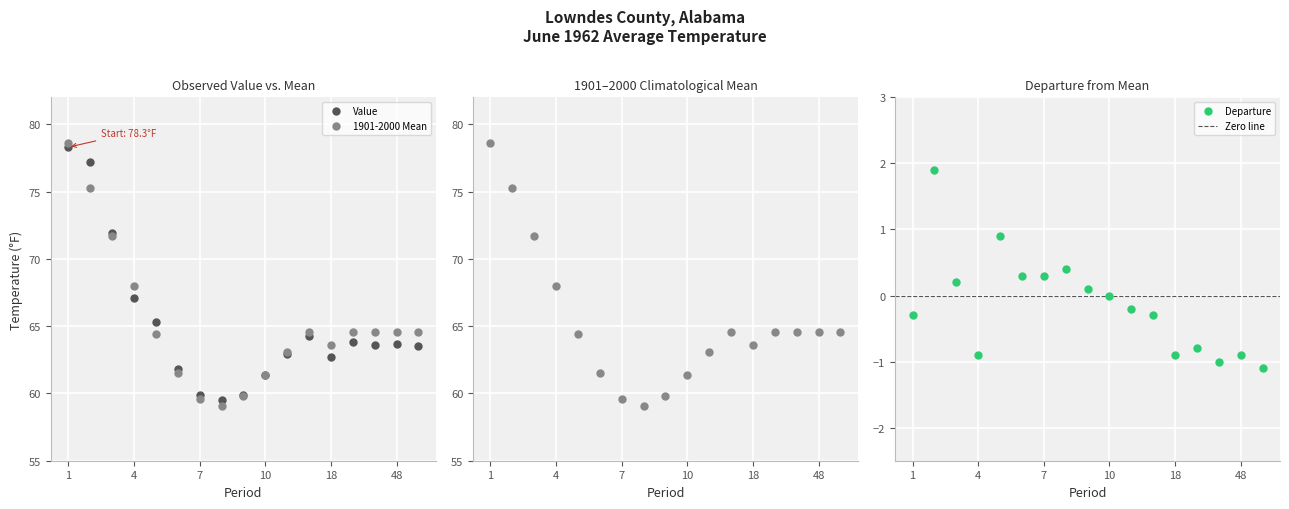

Rank the series by their maximum value, from highest to lowest.

1901-2000 Mean, Value, Departure